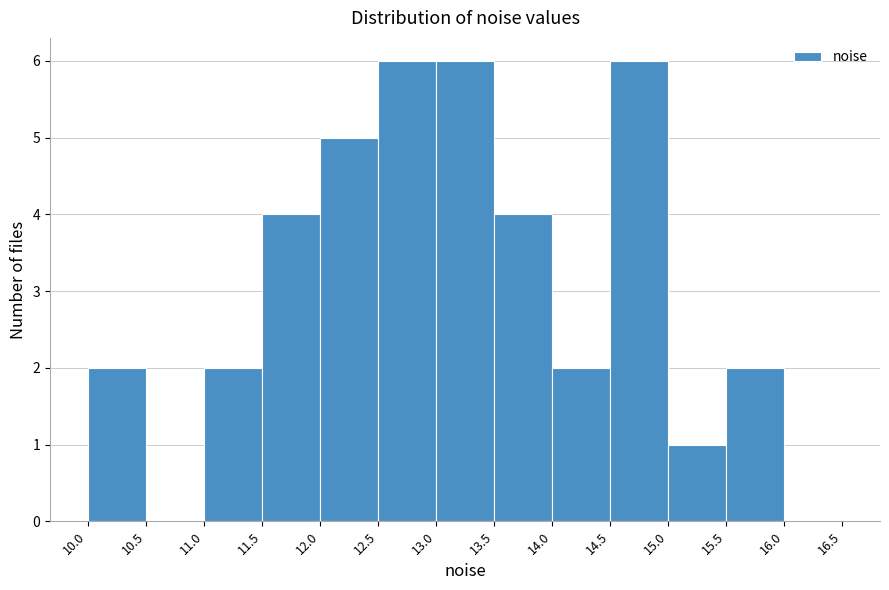

Reading left to right, list every bar in this chart as the range it spans on the x-axis followed by its height. The values are not printed on the chart, so give them approximately, as read against the axis.

10.0 to 10.5: 2
10.5 to 11.0: 0
11.0 to 11.5: 2
11.5 to 12.0: 4
12.0 to 12.5: 5
12.5 to 13.0: 6
13.0 to 13.5: 6
13.5 to 14.0: 4
14.0 to 14.5: 2
14.5 to 15.0: 6
15.0 to 15.5: 1
15.5 to 16.0: 2
16.0 to 16.5: 0